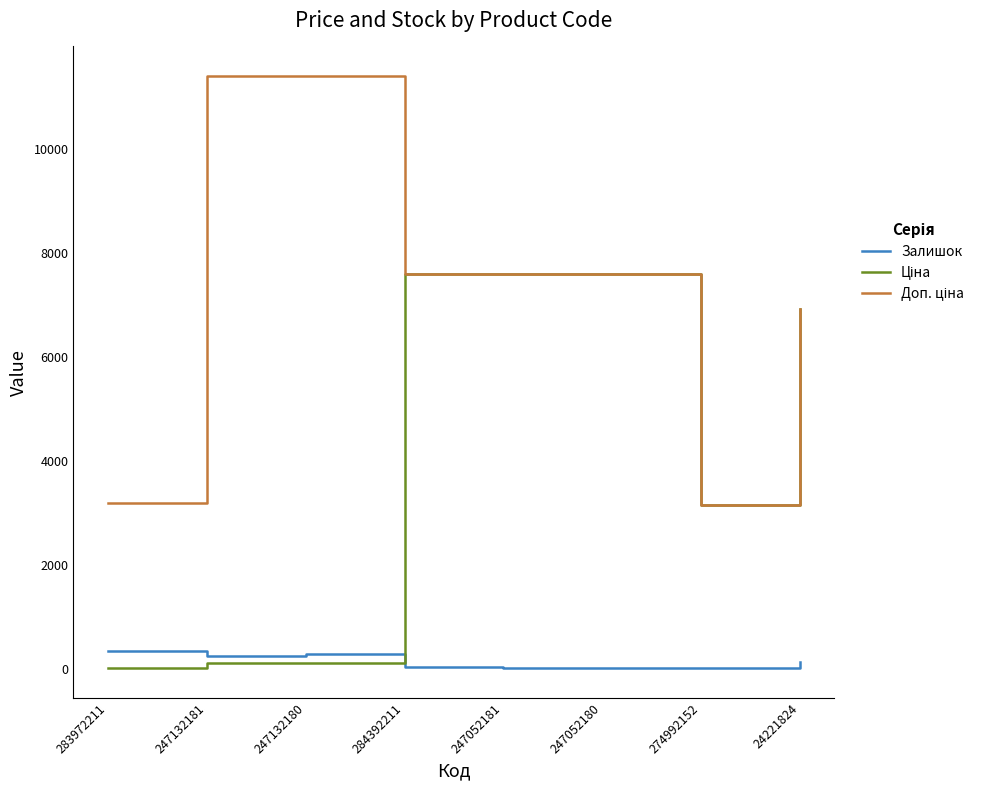

Is this an area chart (filled region under the line)?

No